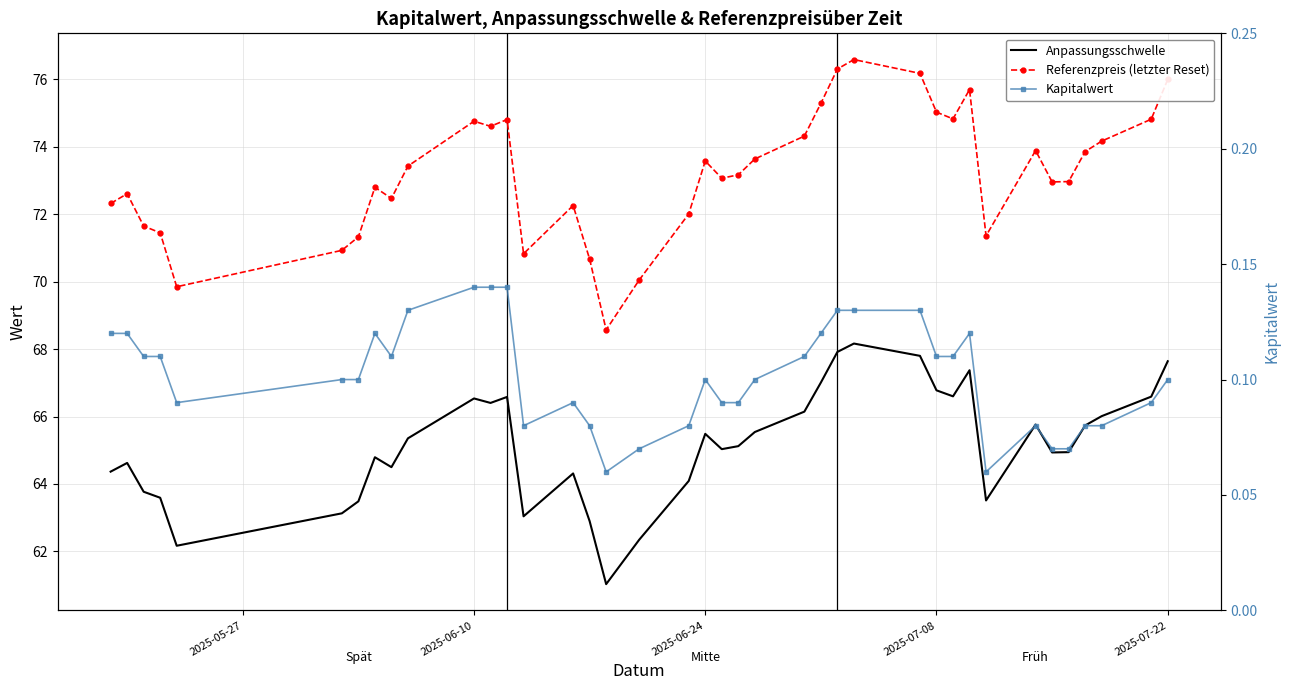

Which series has the widest spread of values?

Referenzpreis (letzter Reset)